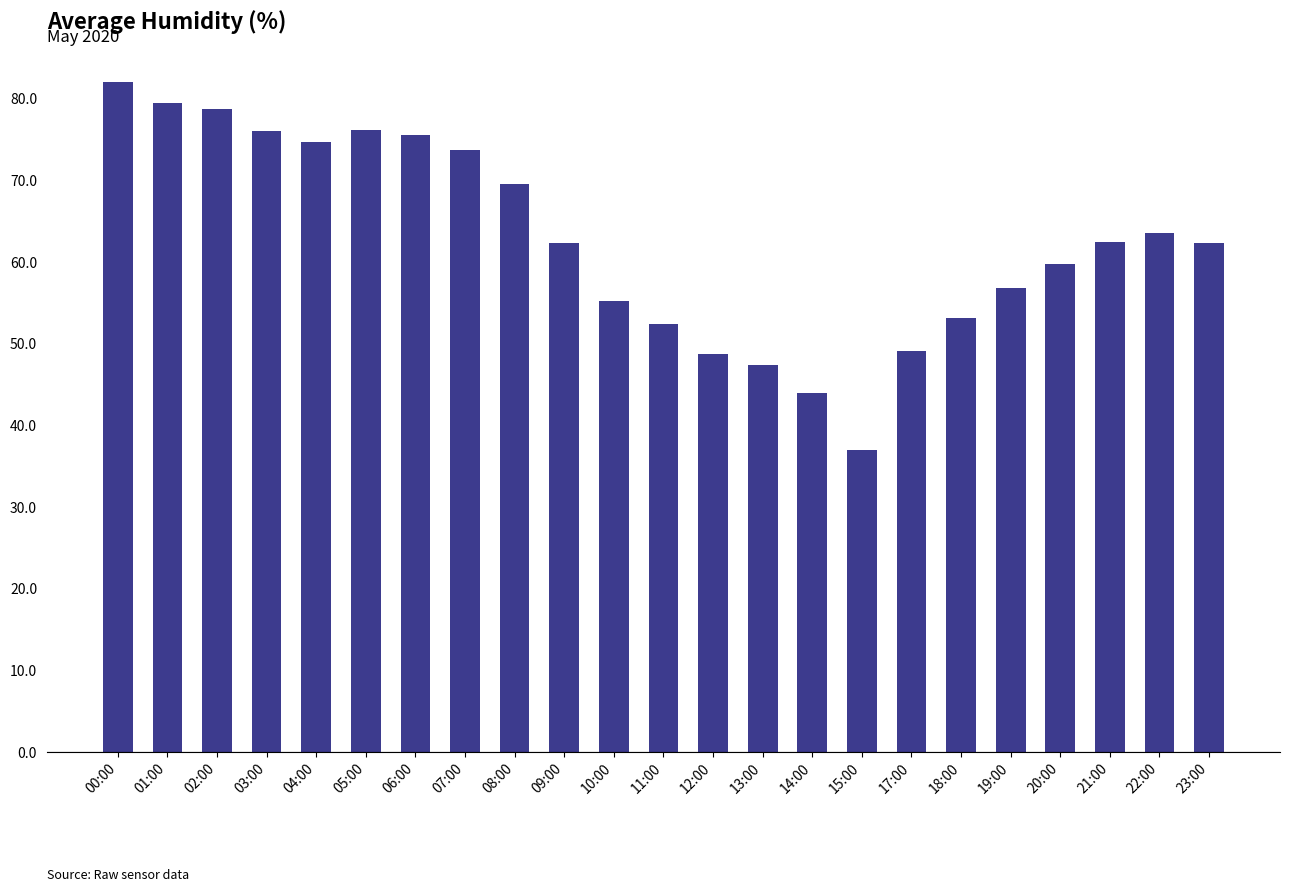

What position from the left is 09:00?

10